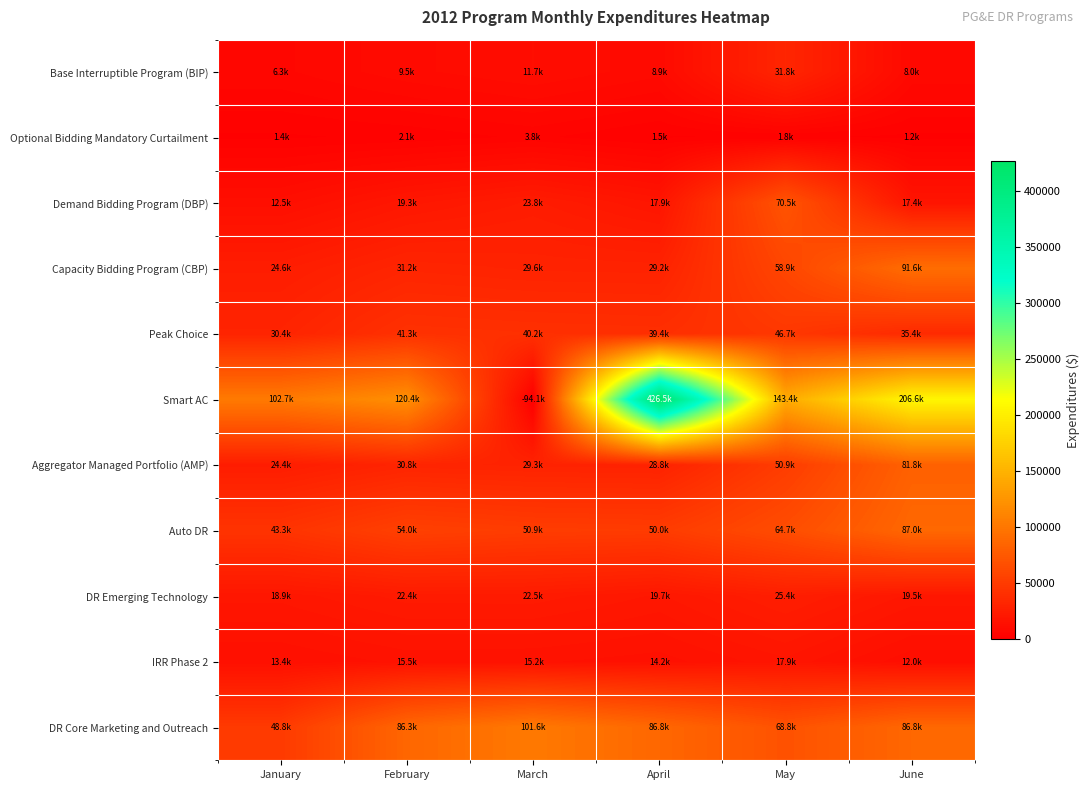

Rank the series by their maximum value, from lowest to highest.

Optional Bidding Mandatory Curtailment, IRR Phase 2, DR Emerging Technology, Base Interruptible Program (BIP), Peak Choice, Demand Bidding Program (DBP), Aggregator Managed Portfolio (AMP), Auto DR, Capacity Bidding Program (CBP), DR Core Marketing and Outreach, Smart AC